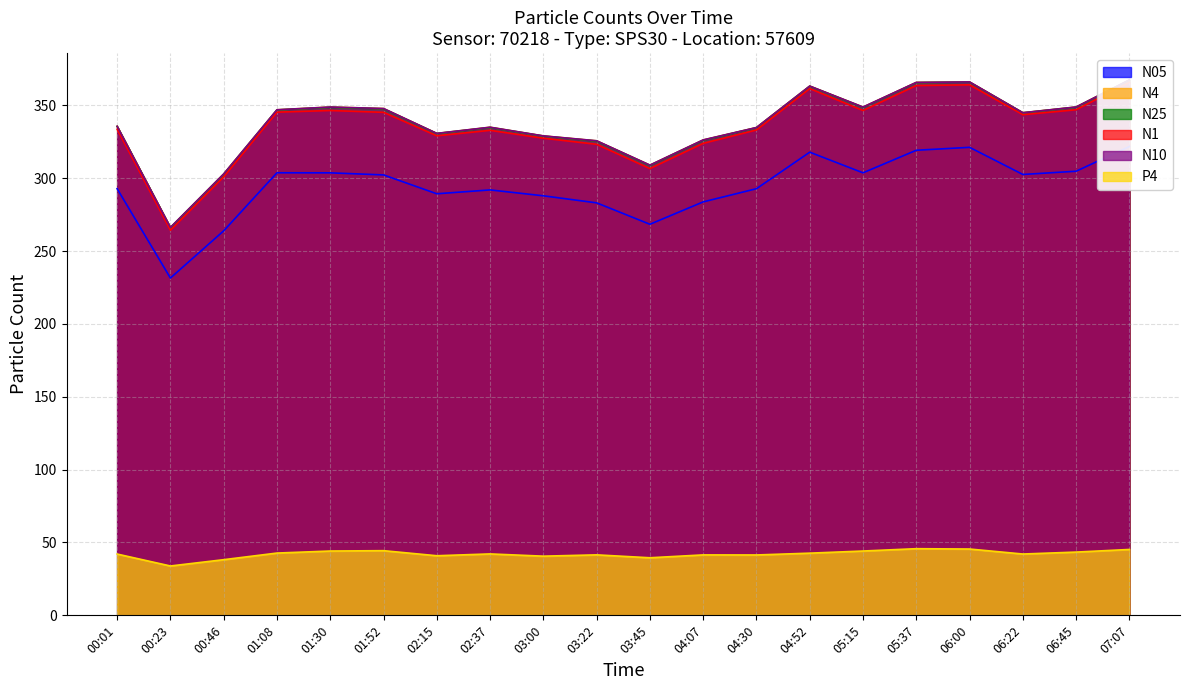

How many lines are shown in the chart?

6